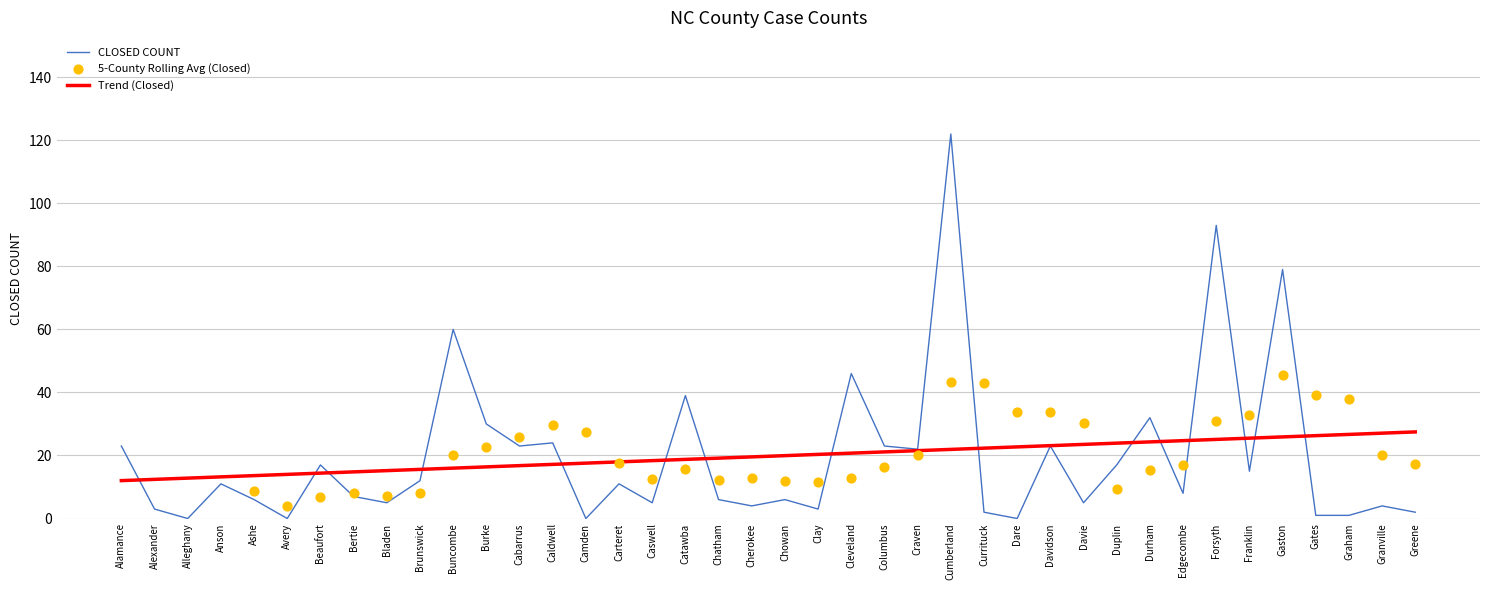

Approximately how many times larger is the value at Cleveland compared to Granville?

11.5